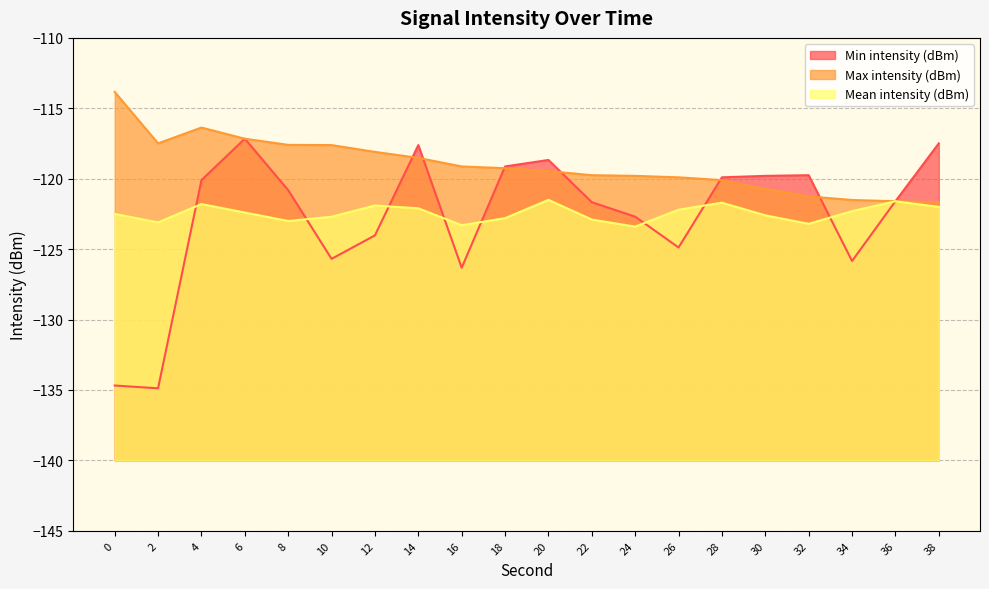

How many data points does each series have?

20